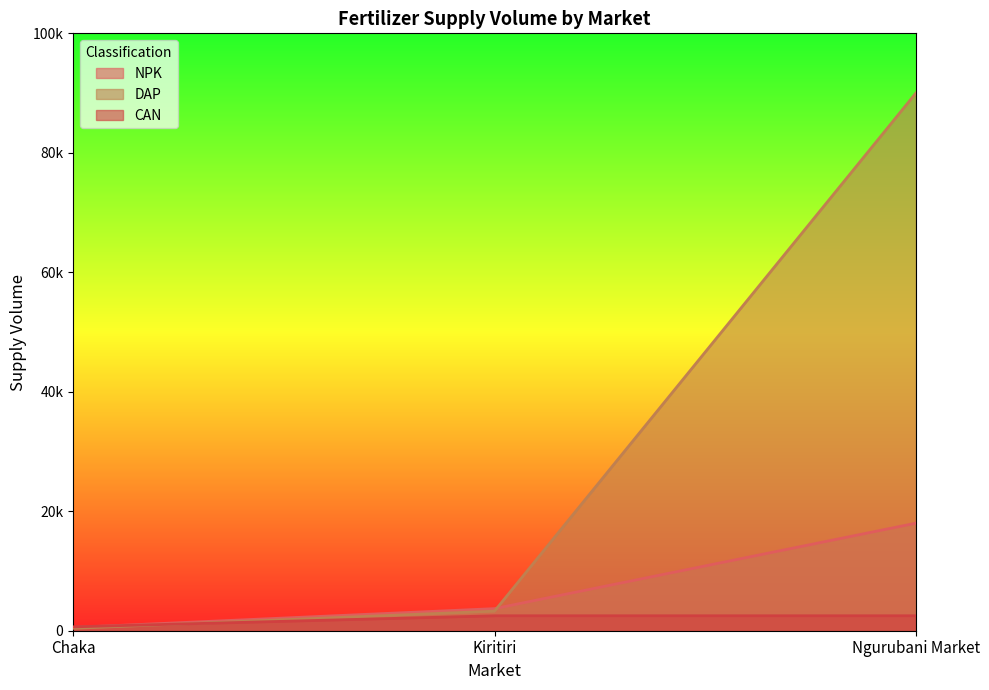

List the labels in order of NPK value, largest first.

Ngurubani Market, Kiritiri, Chaka